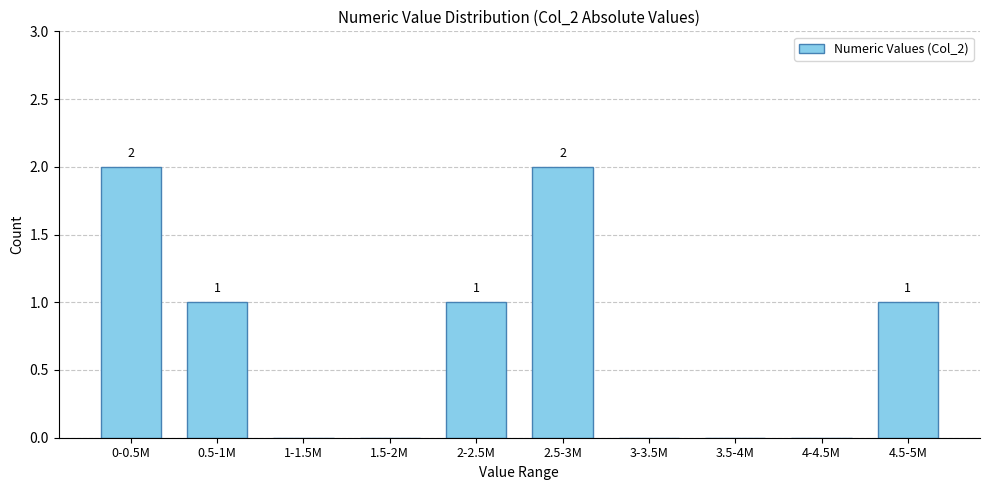

Reading right to left, transcribe all the data shown in this chart.

4.5-5M=1	4-4.5M=0	3.5-4M=0	3-3.5M=0	2.5-3M=2	2-2.5M=1	1.5-2M=0	1-1.5M=0	0.5-1M=1	0-0.5M=2